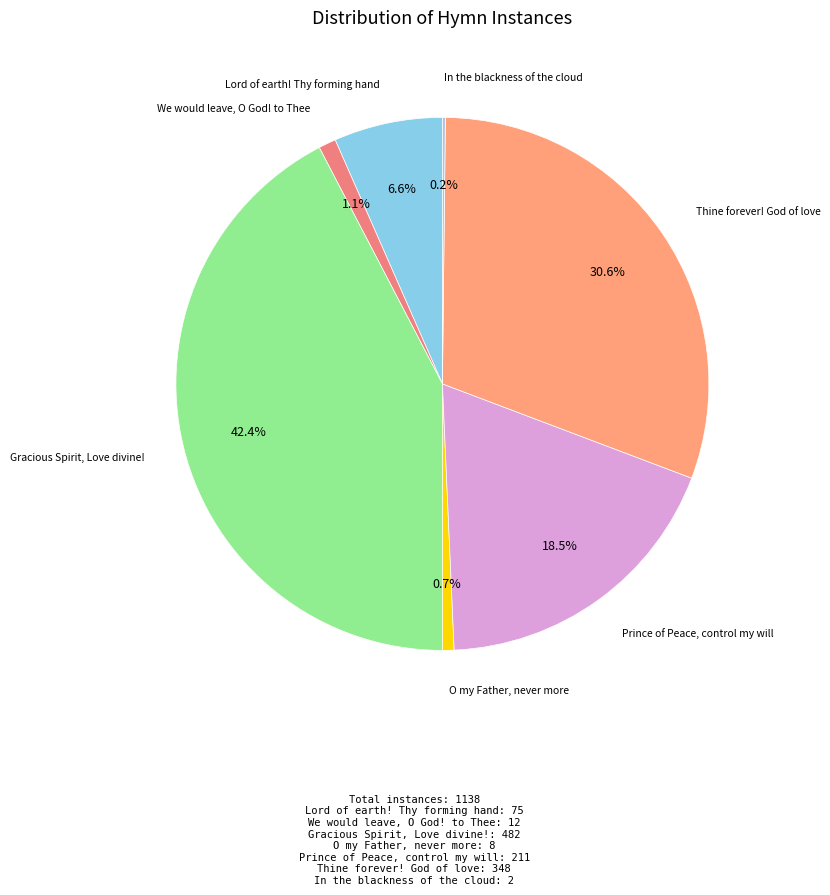

What percentage is NOT represented by Prince of Peace, control my will?

81.5%